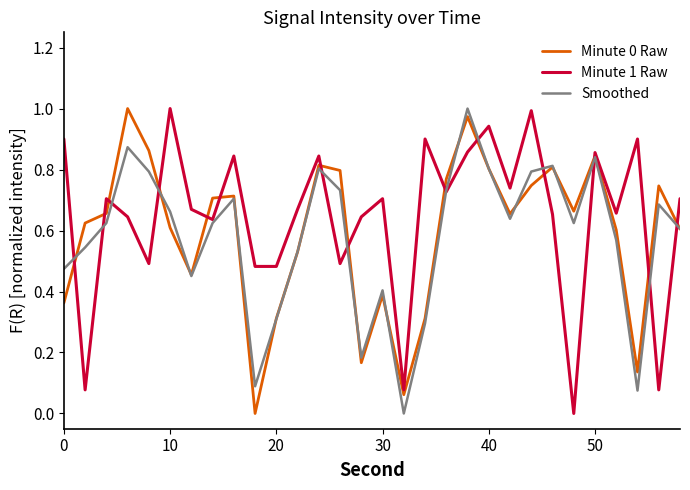

Which series has the largest total across all categories?

Minute 1 Raw